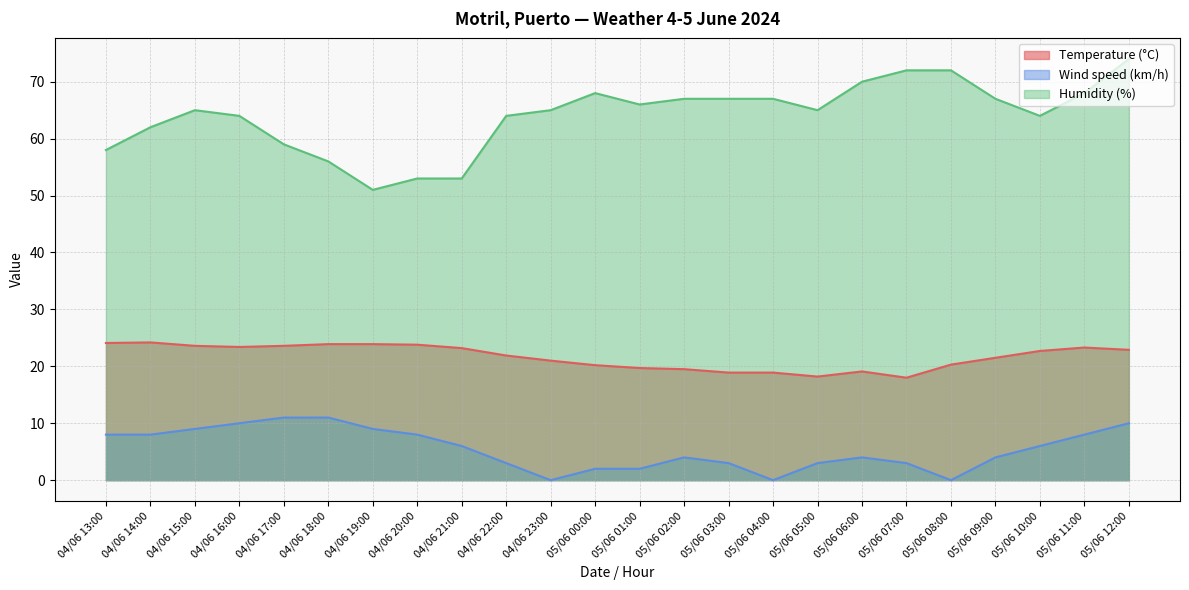

Reading right to left, list all the values displayed in this chart.

Temperature (°C): 05/06 12:00=22.9	05/06 11:00=23.3	05/06 10:00=22.7	05/06 09:00=21.5	05/06 08:00=20.3	05/06 07:00=18.0	05/06 06:00=19.1	05/06 05:00=18.2	05/06 04:00=18.9	05/06 03:00=18.9	05/06 02:00=19.5	05/06 01:00=19.7	05/06 00:00=20.2	04/06 23:00=21.0	04/06 22:00=21.9	04/06 21:00=23.2	04/06 20:00=23.8	04/06 19:00=23.9	04/06 18:00=23.9	04/06 17:00=23.6	04/06 16:00=23.4	04/06 15:00=23.6	04/06 14:00=24.2	04/06 13:00=24.1
Wind speed (km/h): 05/06 12:00=10.0	05/06 11:00=8.0	05/06 10:00=6.0	05/06 09:00=4.0	05/06 08:00=0.0	05/06 07:00=3.0	05/06 06:00=4.0	05/06 05:00=3.0	05/06 04:00=0.0	05/06 03:00=3.0	05/06 02:00=4.0	05/06 01:00=2.0	05/06 00:00=2.0	04/06 23:00=0.0	04/06 22:00=3.0	04/06 21:00=6.0	04/06 20:00=8.0	04/06 19:00=9.0	04/06 18:00=11.0	04/06 17:00=11.0	04/06 16:00=10.0	04/06 15:00=9.0	04/06 14:00=8.0	04/06 13:00=8.0
Humidity (%): 05/06 12:00=74.0	05/06 11:00=68.0	05/06 10:00=64.0	05/06 09:00=67.0	05/06 08:00=72.0	05/06 07:00=72.0	05/06 06:00=70.0	05/06 05:00=65.0	05/06 04:00=67.0	05/06 03:00=67.0	05/06 02:00=67.0	05/06 01:00=66.0	05/06 00:00=68.0	04/06 23:00=65.0	04/06 22:00=64.0	04/06 21:00=53.0	04/06 20:00=53.0	04/06 19:00=51.0	04/06 18:00=56.0	04/06 17:00=59.0	04/06 16:00=64.0	04/06 15:00=65.0	04/06 14:00=62.0	04/06 13:00=58.0